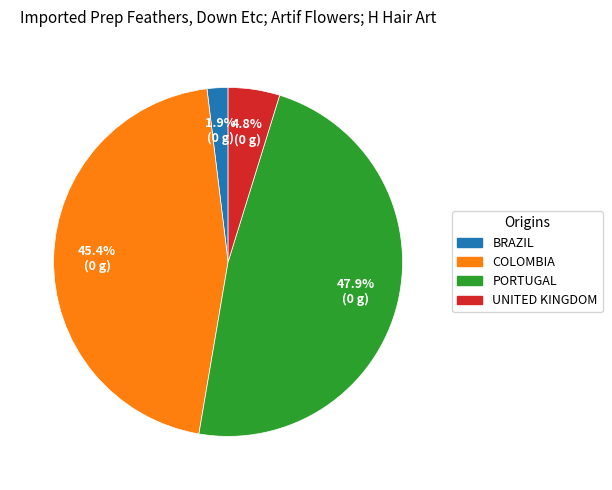

Is there a majority slice in this chart?

No